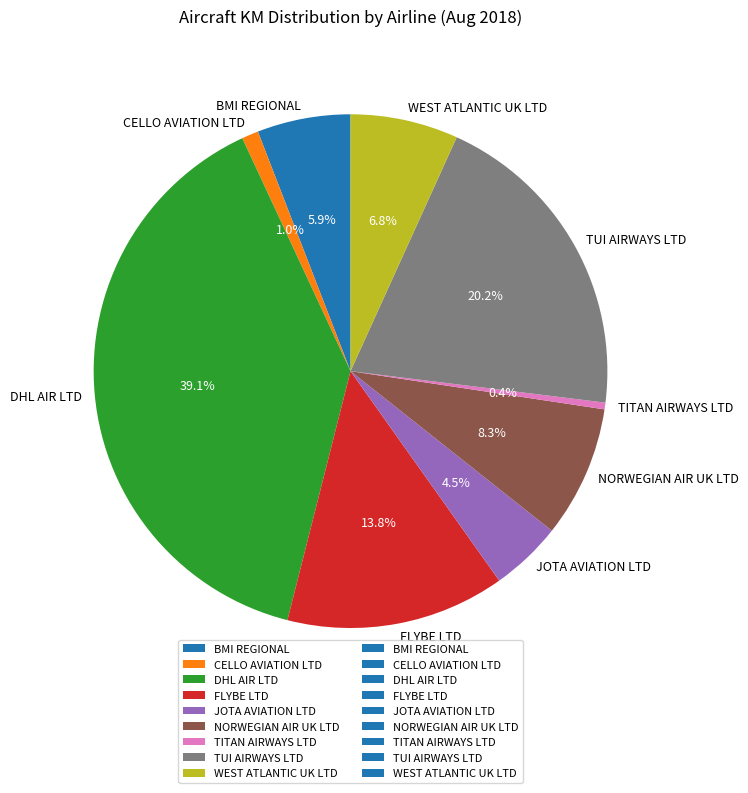

What percentage is NOT represented by CELLO AVIATION LTD?

99.0%